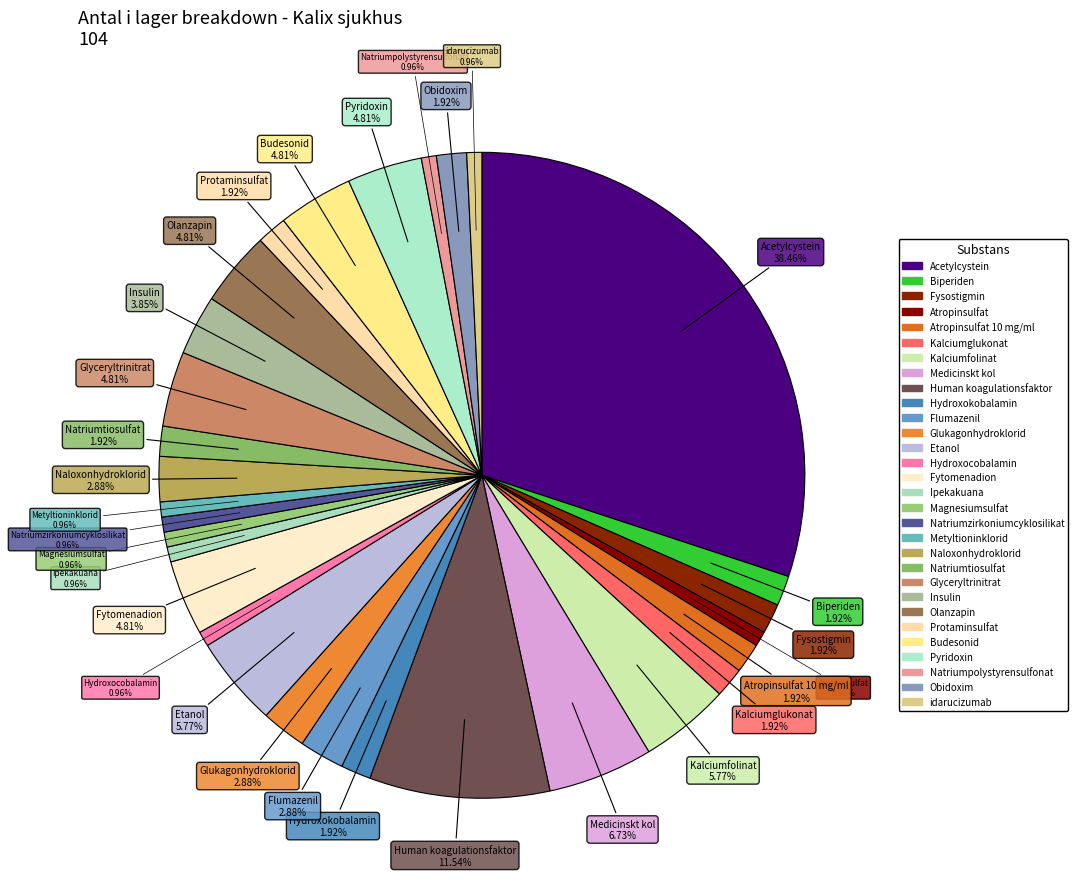

What is the smallest slice in the pie chart?

Atropinsulfat